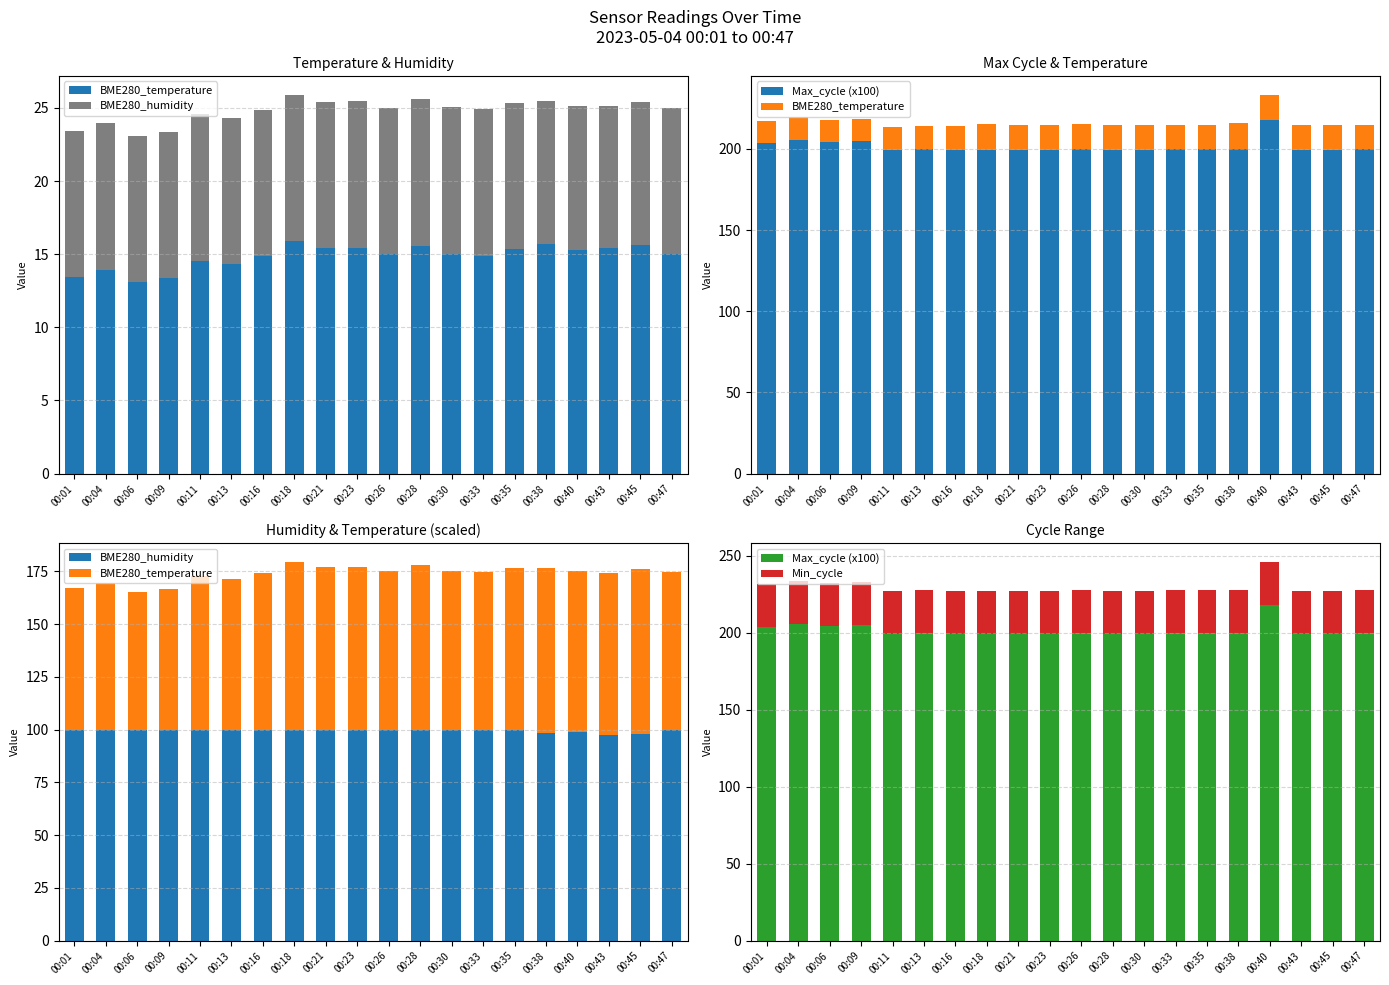

Which category has the lowest value in the BME280_humidity series?

00:43